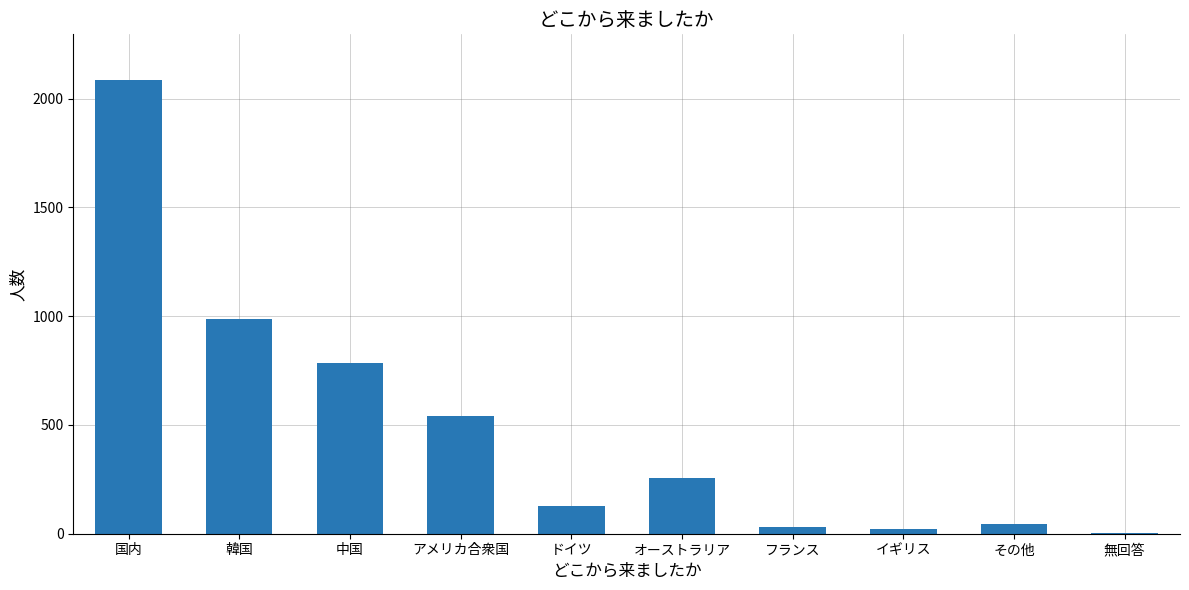

Which has a higher value, 無回答 or 国内?

国内